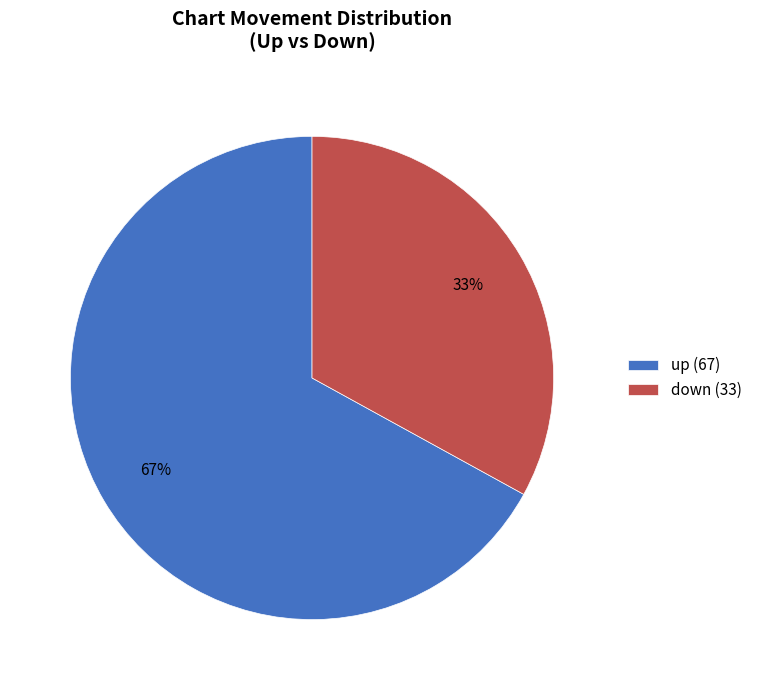

To the nearest percent, what portion does up represent?

67%